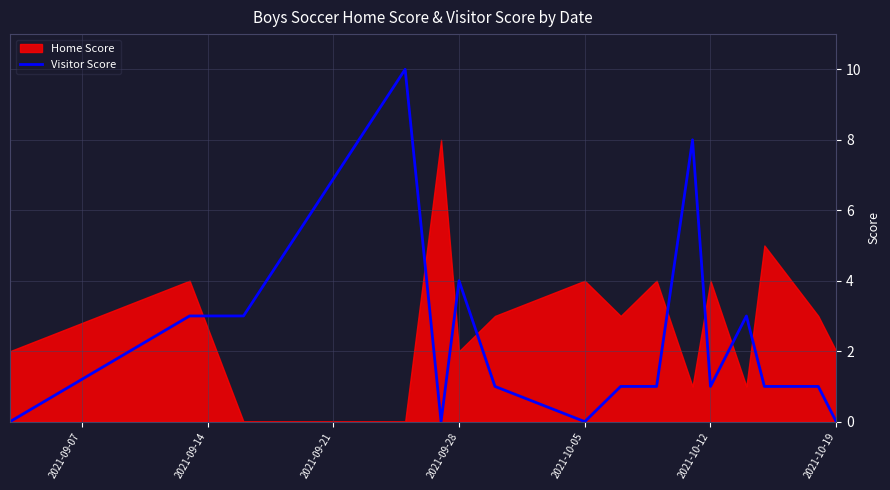

True or false: Visitor Score has a value of 0 at 2021-10-19.

True